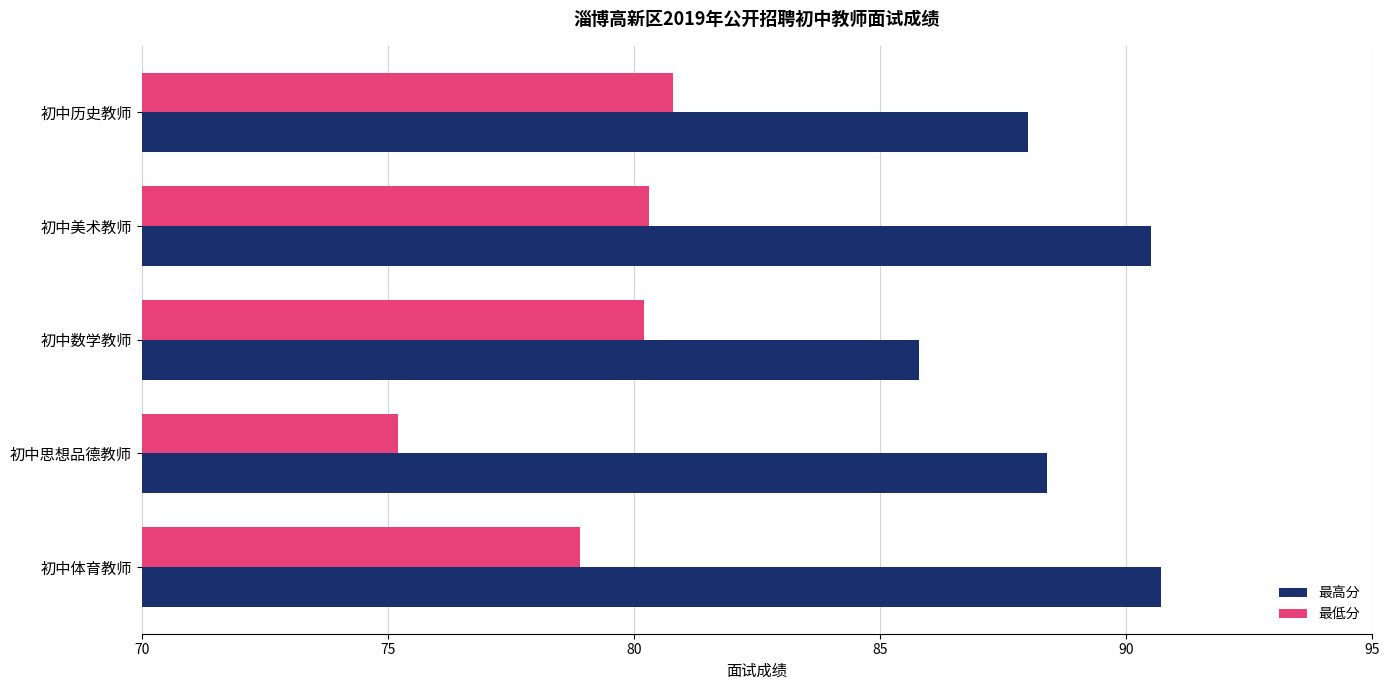

What is the sum of the 最高分 values at 初中体育教师 and 初中美术教师?

181.2